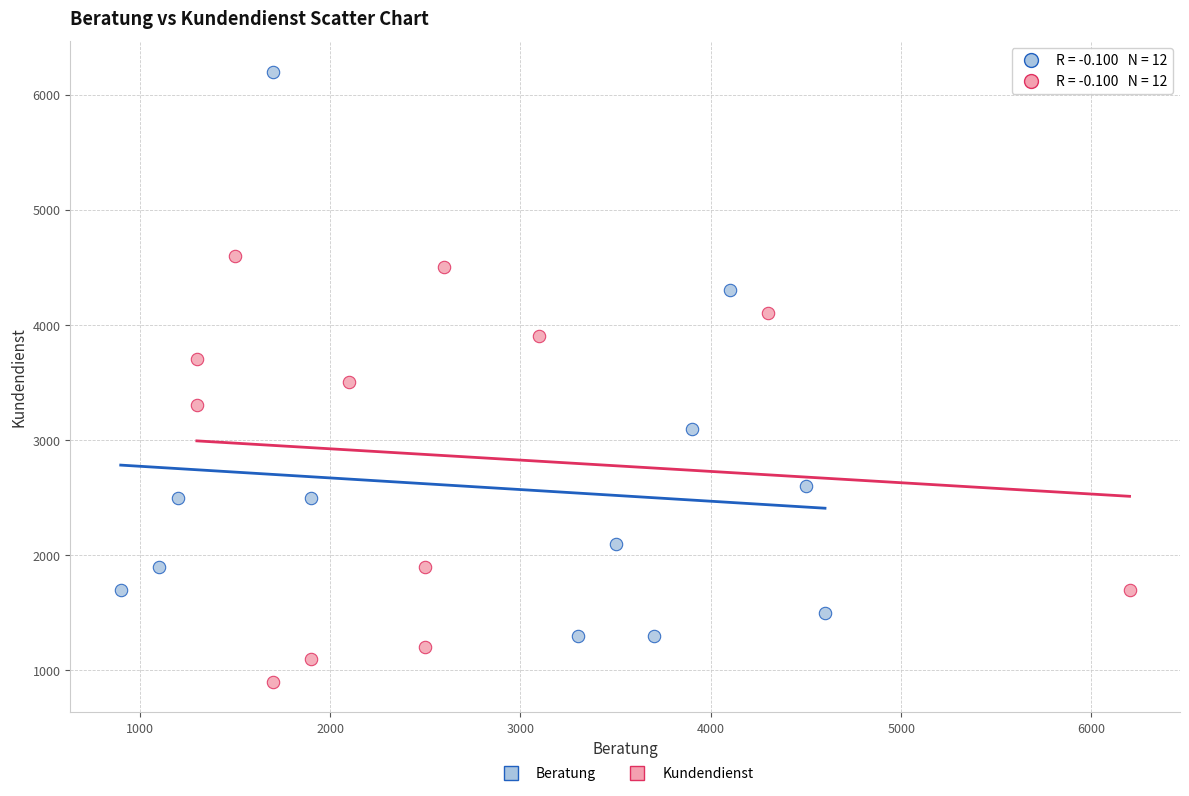

Which series contains the highest Y value?

Beratung